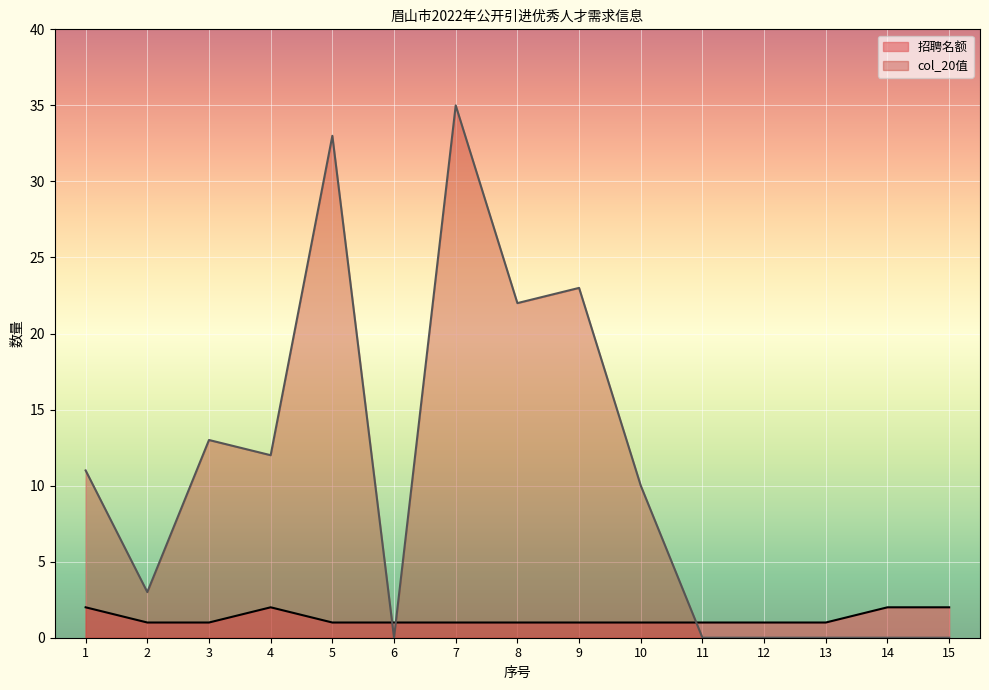

Which series changed the most between 4 and 6?

col_20值